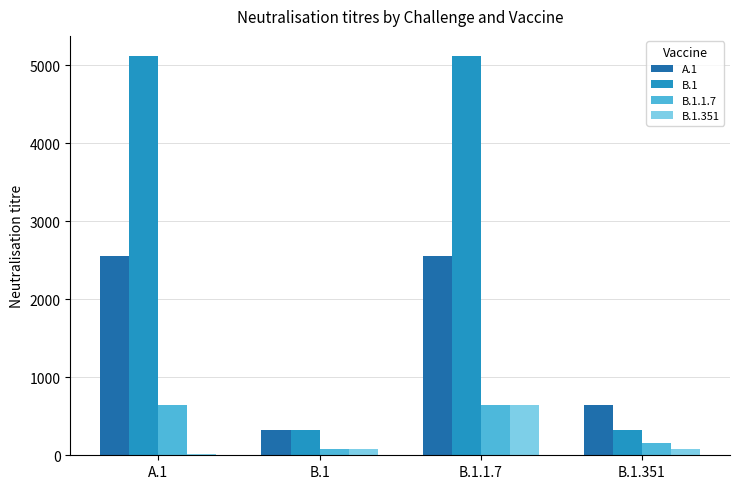

Which series changed the most between A.1 and B.1.351?

B.1